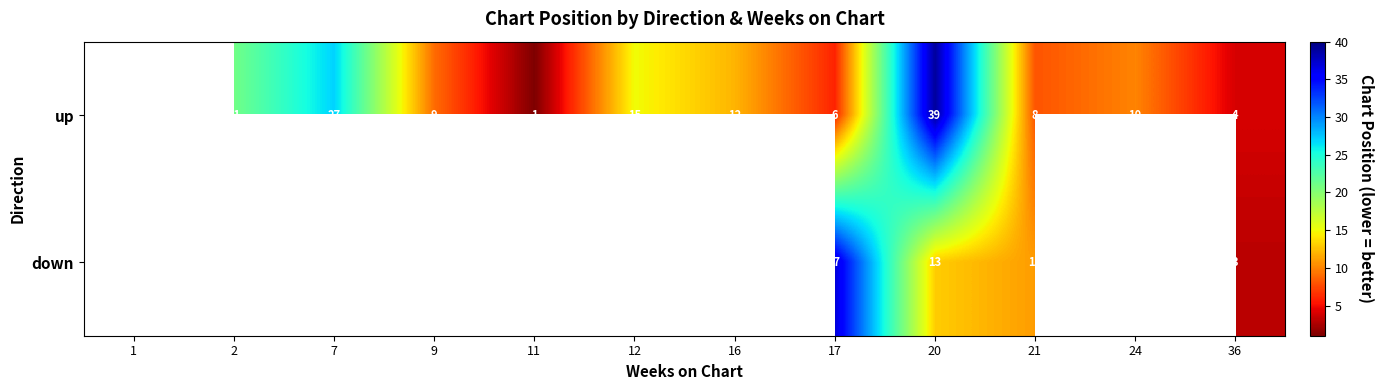

What is the difference between the up values at 21 and 12?

7